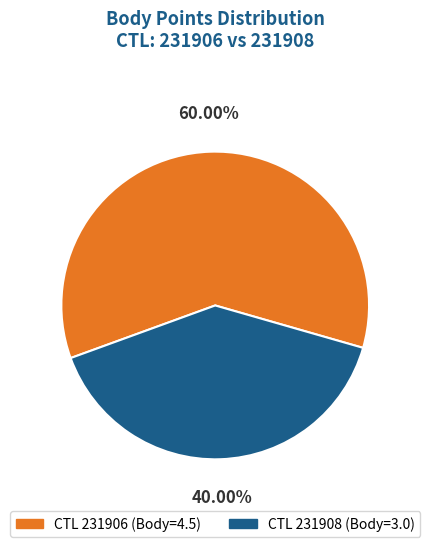

Is there a majority slice in this chart?

Yes